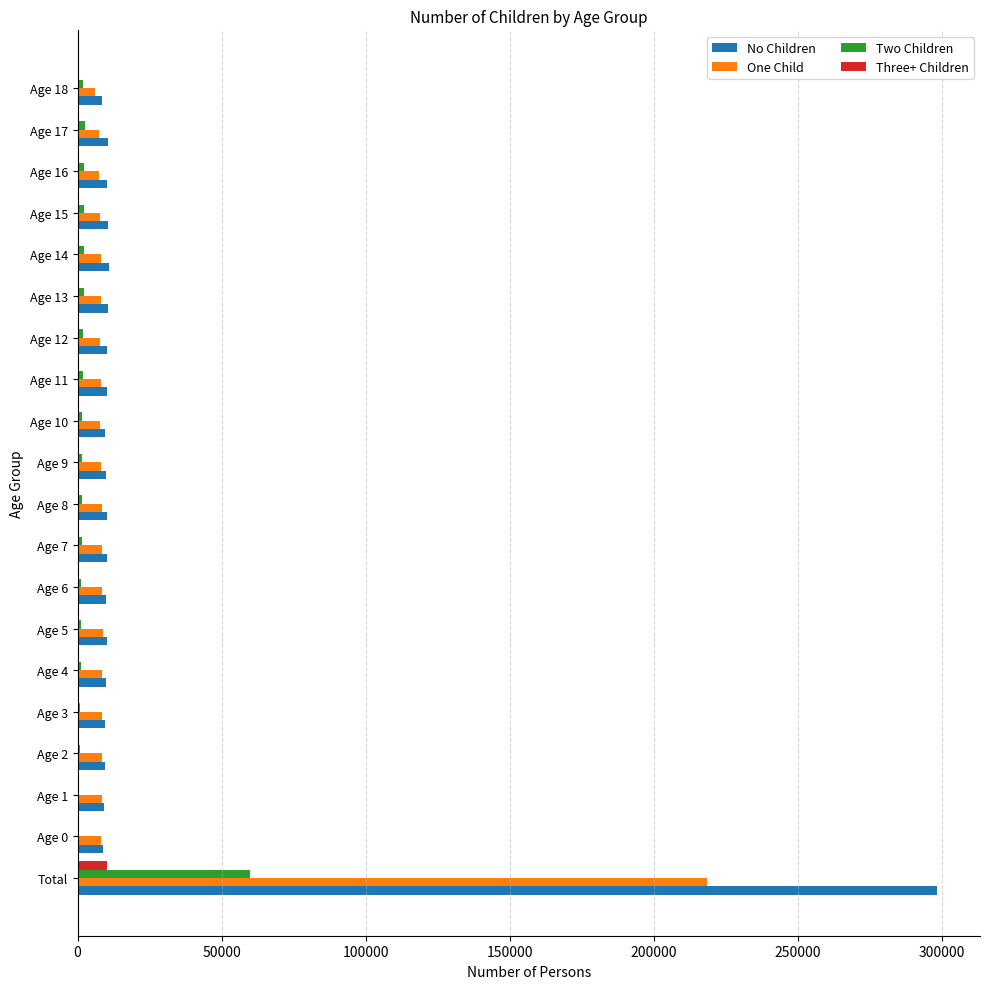

What is the sum of all No Children values?

487053